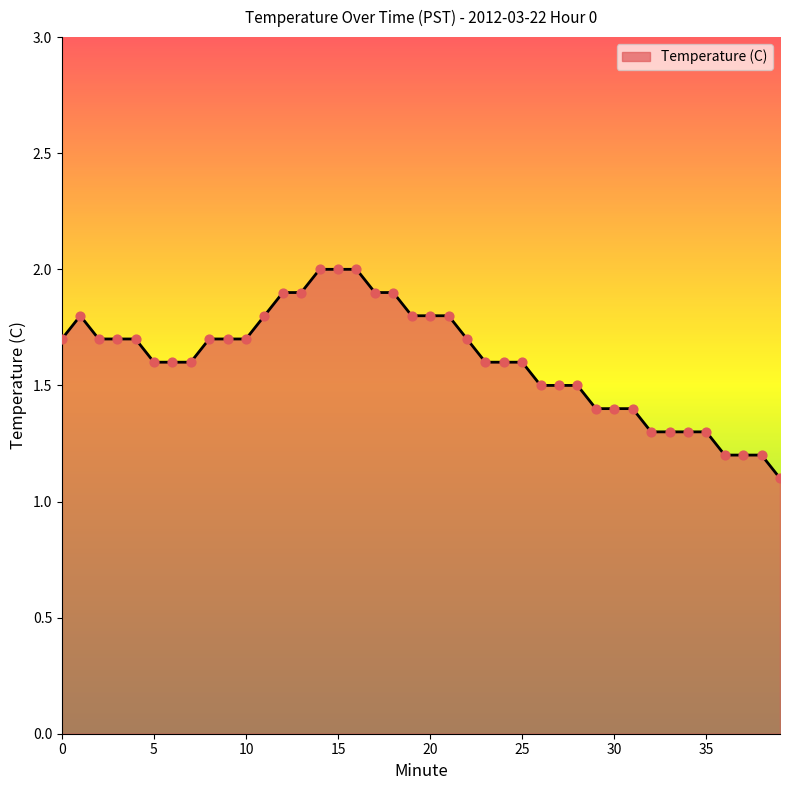

What is the minimum value shown in the chart?

1.1